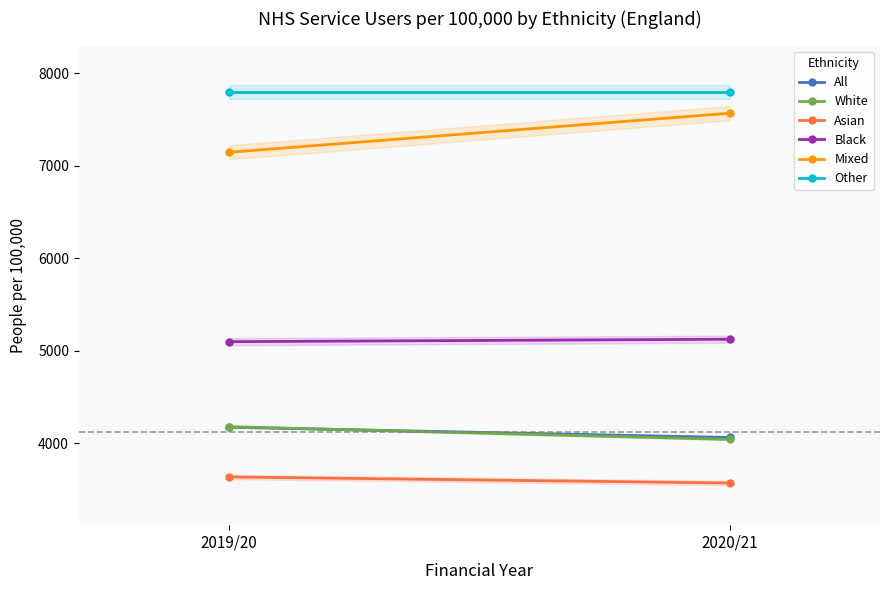

List the series in order of their peak value, lowest first.

Asian, All, White, Black, Mixed, Other